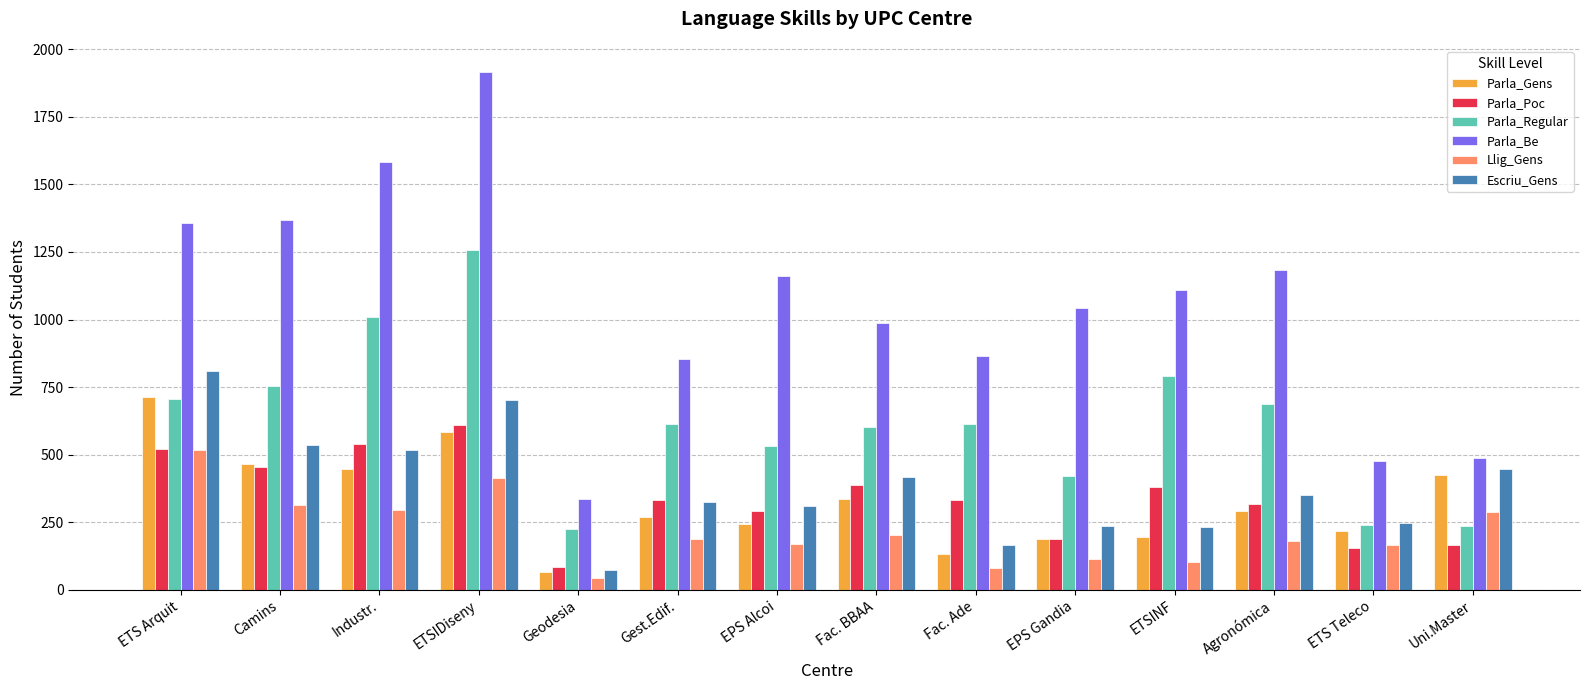

Which series has the largest range (max minus min)?

Parla_Be